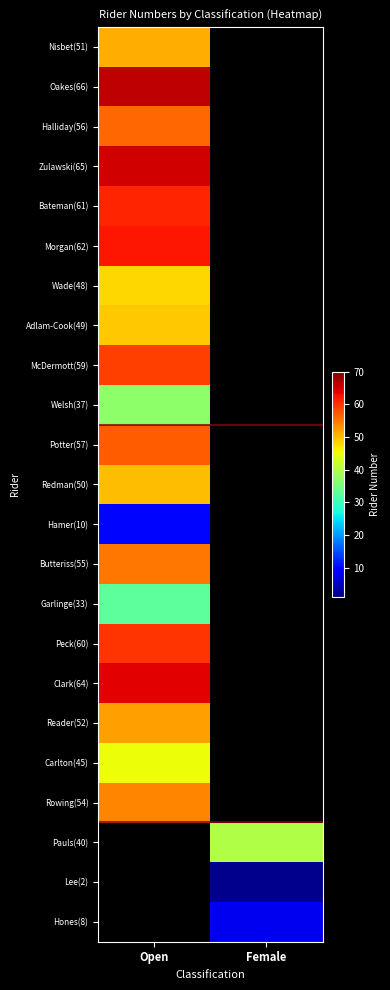

What is the maximum value shown in the chart?

66.0